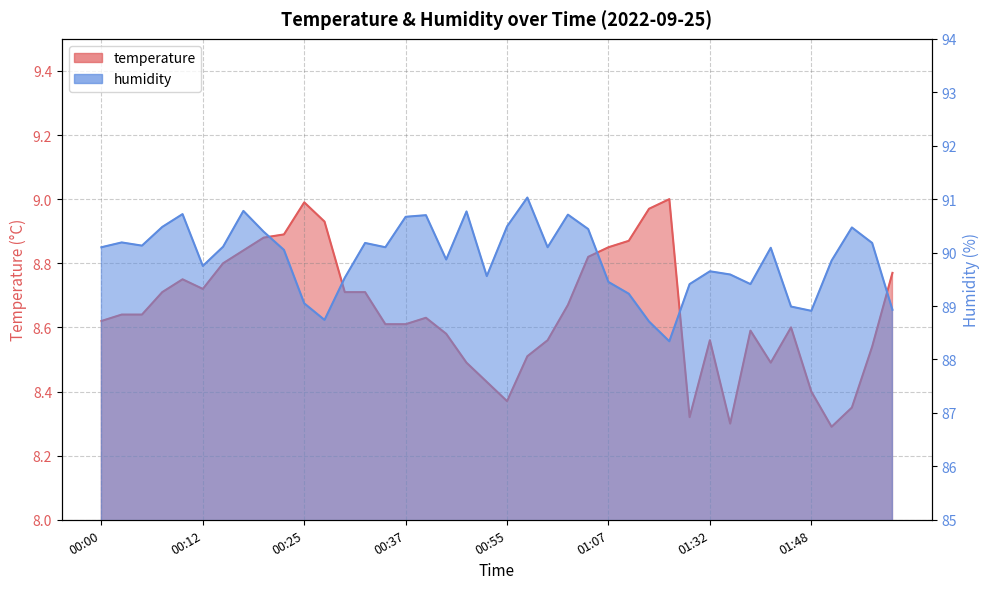

What position from the right is 00:10?

36